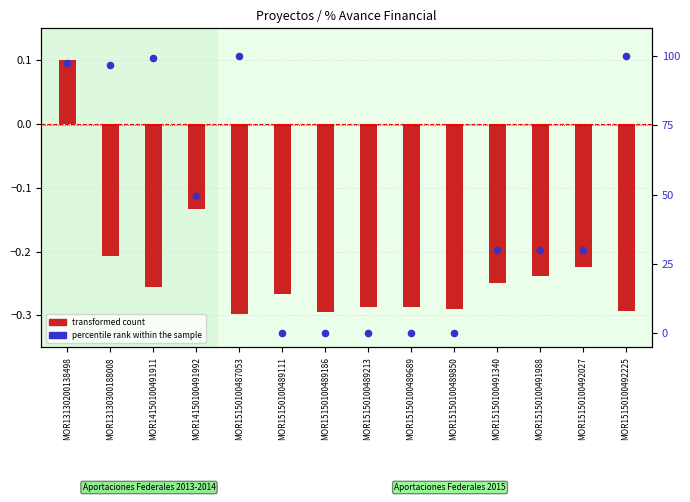

Is the value of percentile rank within the sample at MOR14150100491992 greater than the value of transformed count at MOR15150100491340?

Yes